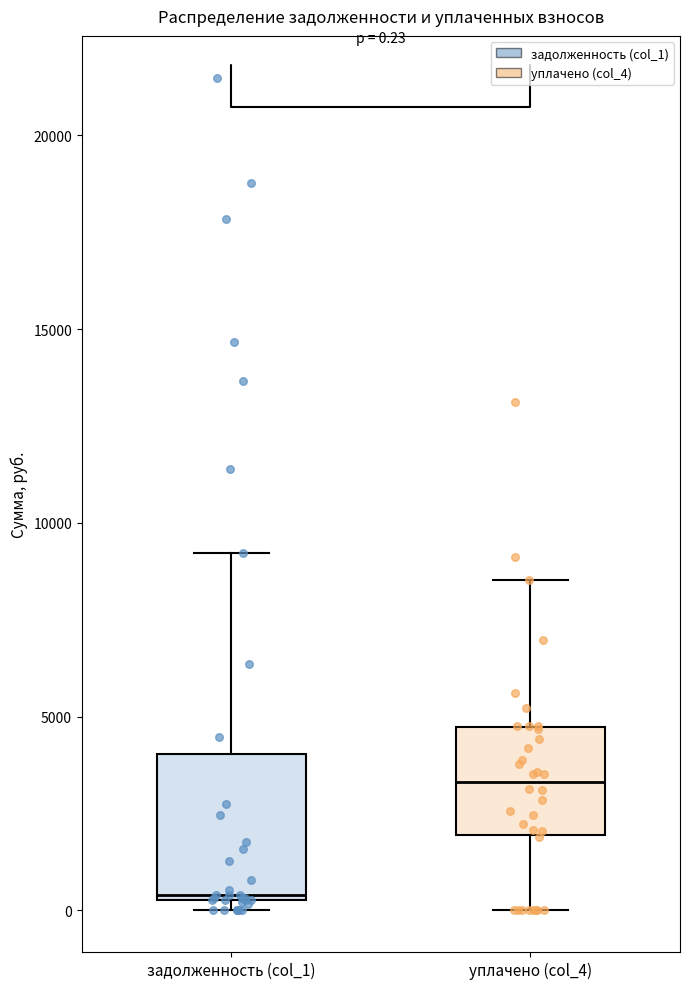

Which box's median line is the highest?

уплачено (col_4)